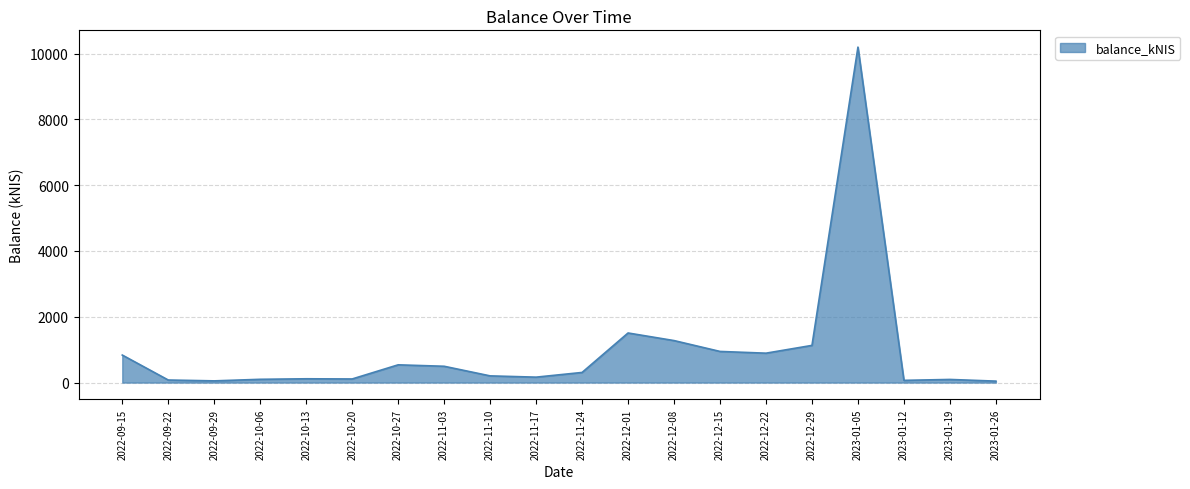

Which label corresponds to the largest value in the chart?

2023-01-05